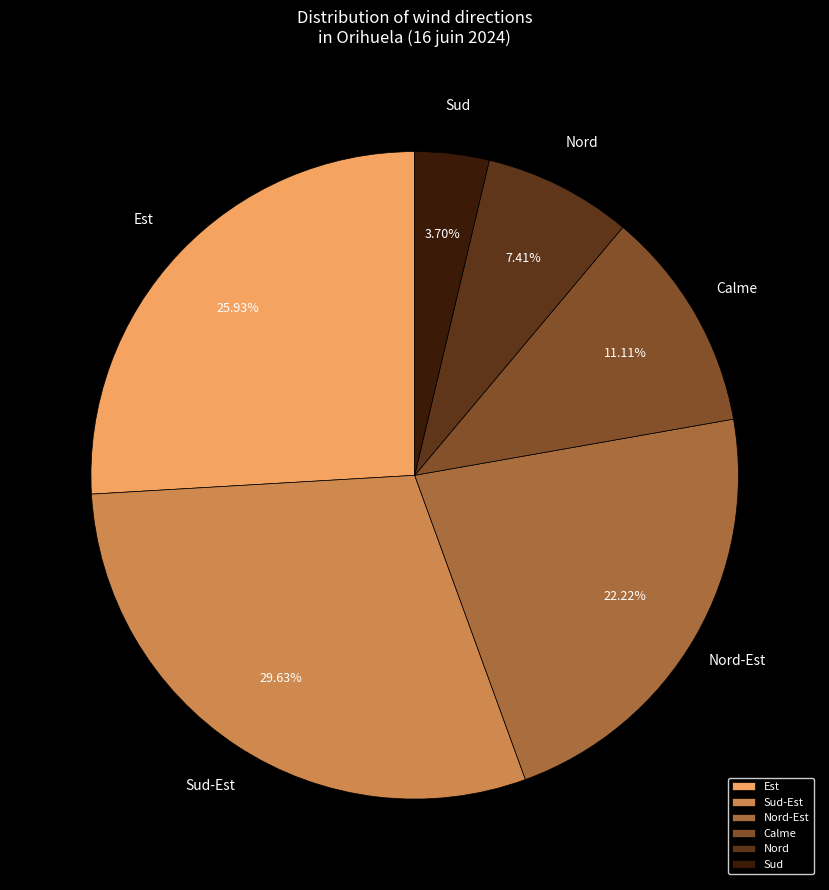

To the nearest percent, what is the combined percentage of Calme and Sud-Est?

41%